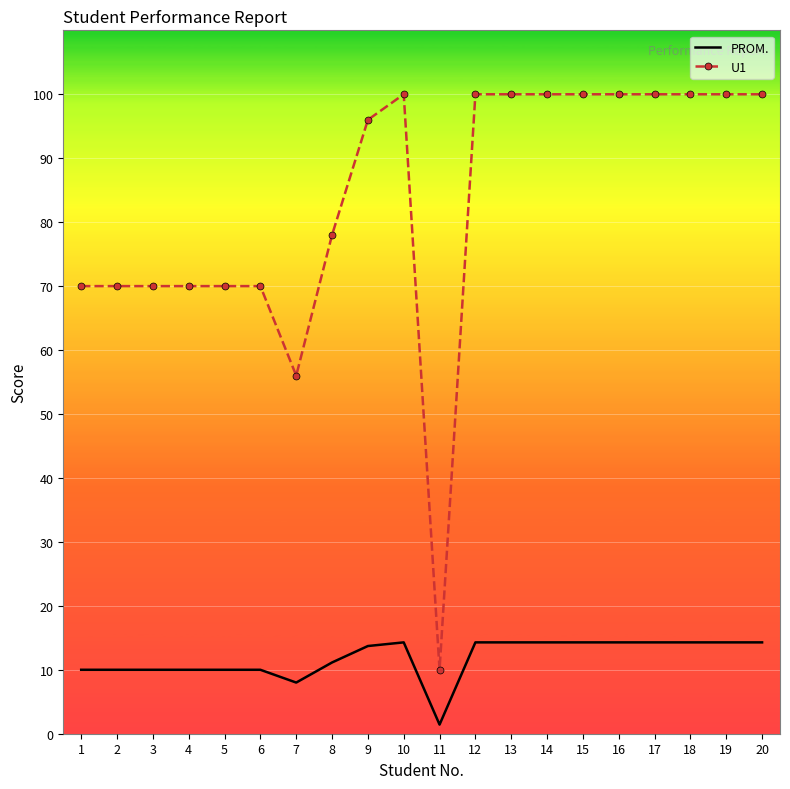

What is the total value across all series at 10?

114.3